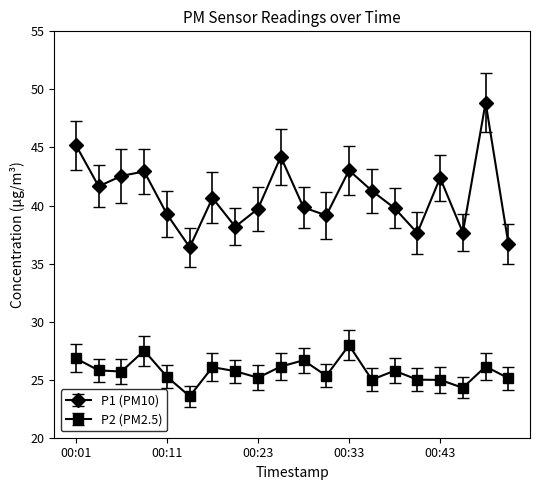

Which series has the largest total across all categories?

P1 (PM10)